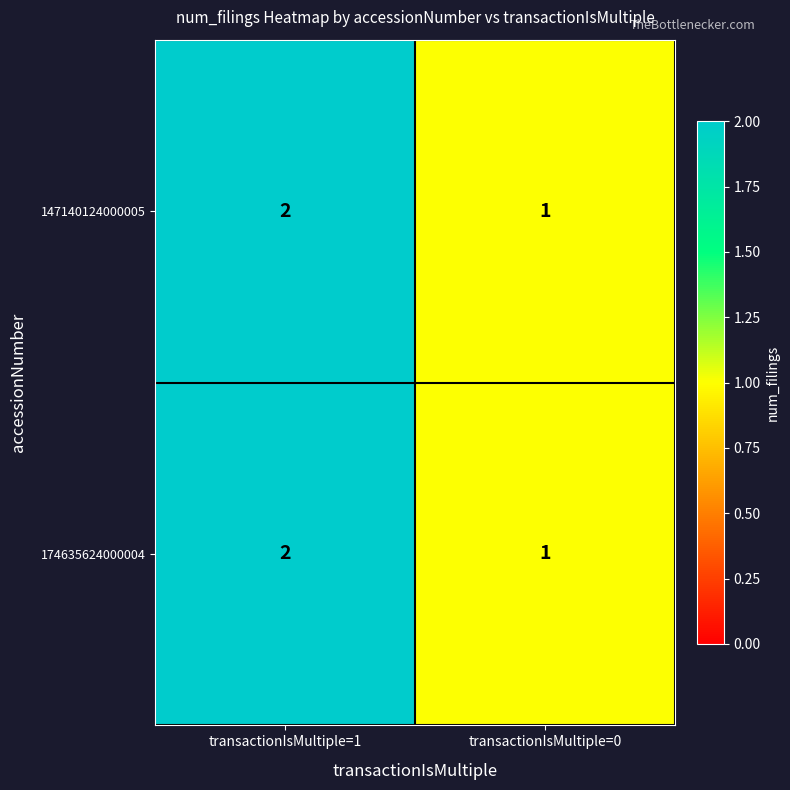

List the labels in order of 174635624000004 value, largest first.

transactionIsMultiple=1, transactionIsMultiple=0